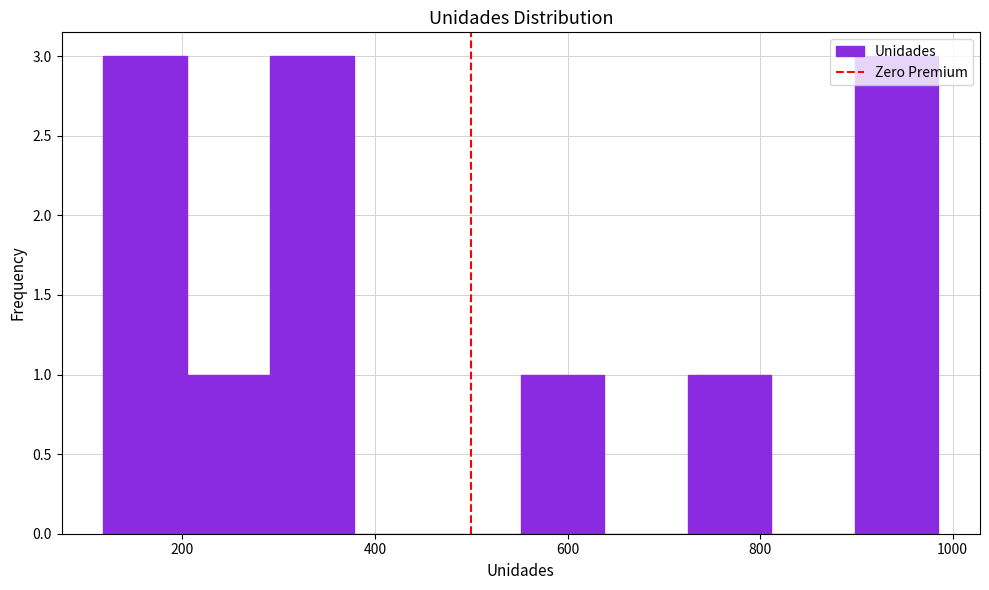

Reading left to right, list every bar in this chart as the range it spans on the x-axis followed by its height. Neither the bar edges nor the heights are printed on the chart, so give them approximately, as read against the axes.

120 to 200: 3
200 to 300: 1
300 to 380: 3
380 to 460: 0
460 to 560: 0
560 to 640: 1
640 to 720: 0
720 to 820: 1
820 to 900: 0
900 to 980: 3